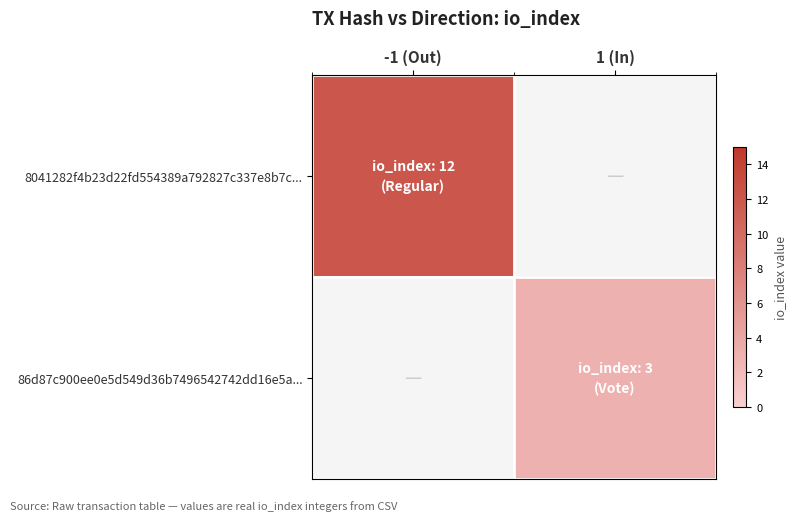

True or false: 86d87c900ee0e5d549d36b7496542742dd16e5a... has a value of 3.0 at 1 (In).

True